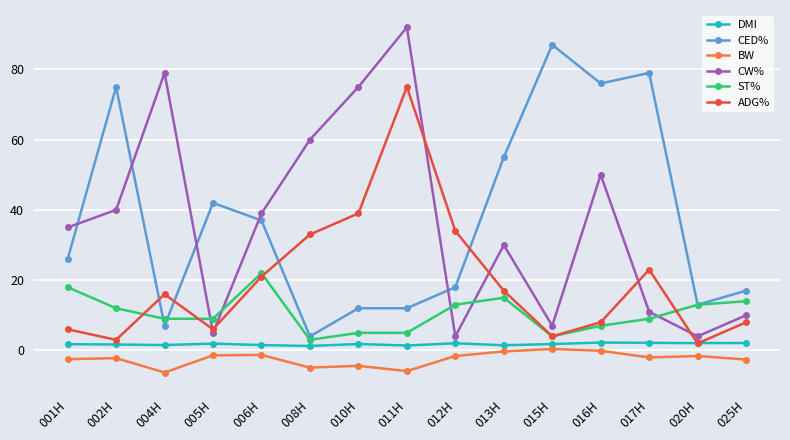

True or false: DMI has more than 1 interior local peaks.

True